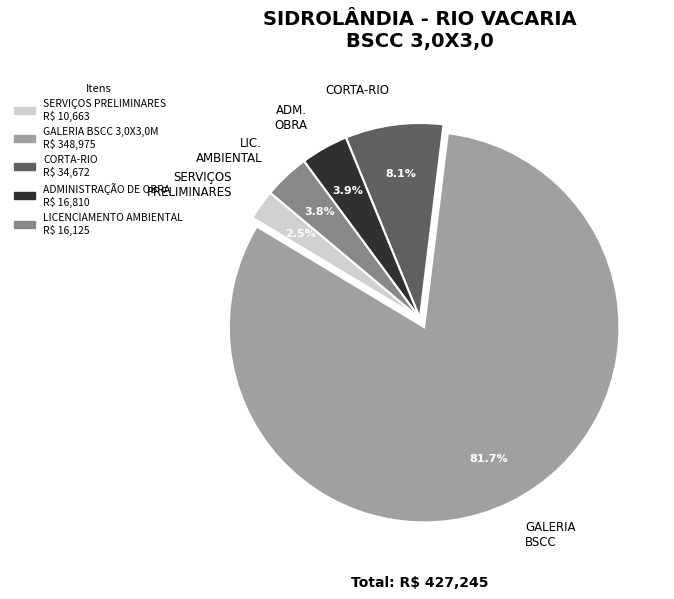

Between GALERIA BSCC and SERVIÇOS PRELIMINARES, which is larger?

GALERIA BSCC